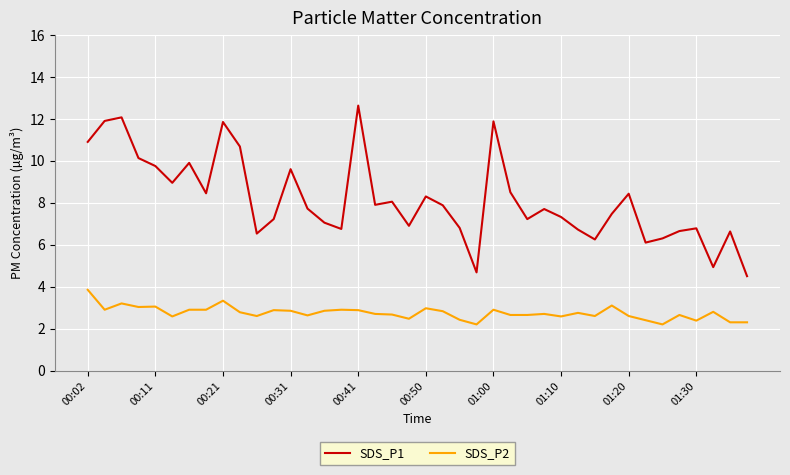

What is the lowest value of the SDS_P2 series?

2.2